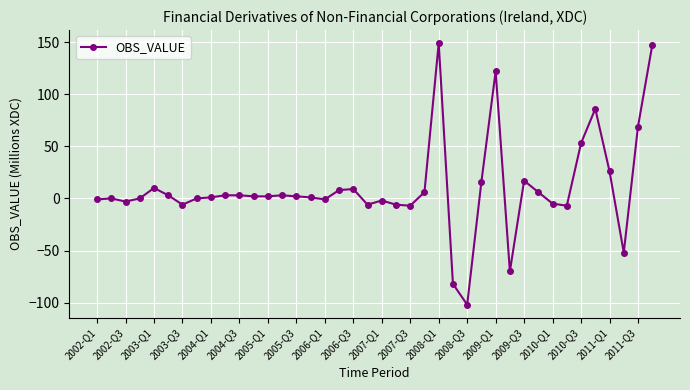

What is the difference between the second highest and second lowest values?

229